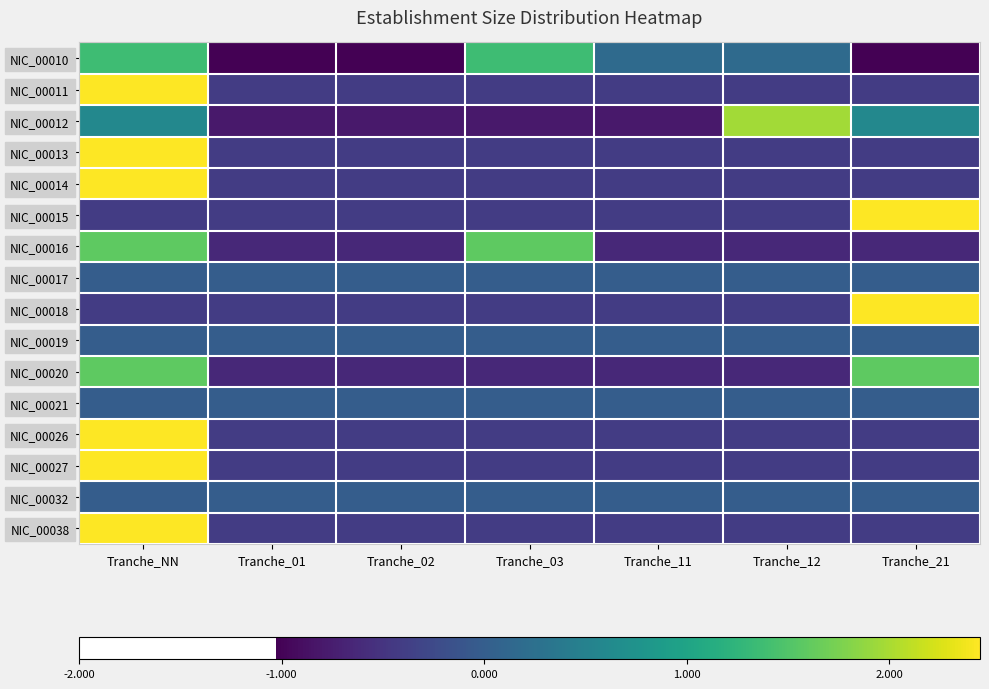

Which series has the widest spread of values?

NIC_00015